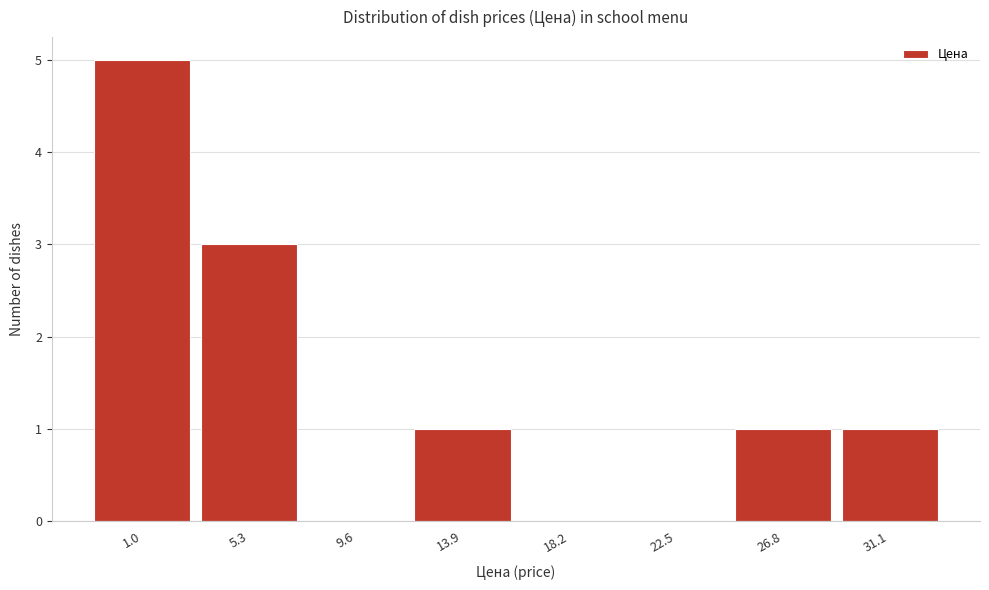

Reading left to right, list all the values displayed in this chart.

1.0=5	5.3=3	9.6=0	13.9=1	18.2=0	22.5=0	26.8=1	31.1=1